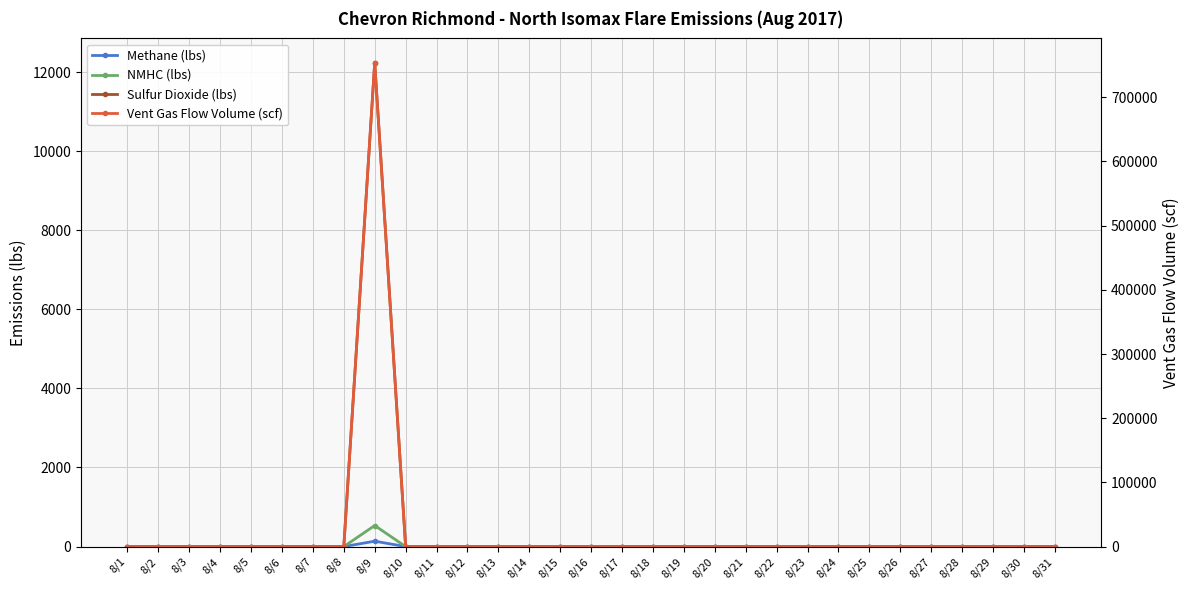

List the labels in order of Sulfur Dioxide (lbs) value, smallest first.

8/1, 8/2, 8/3, 8/4, 8/5, 8/6, 8/7, 8/8, 8/10, 8/11, 8/12, 8/13, 8/14, 8/15, 8/16, 8/17, 8/18, 8/19, 8/20, 8/21, 8/22, 8/23, 8/24, 8/25, 8/26, 8/27, 8/28, 8/29, 8/30, 8/31, 8/9